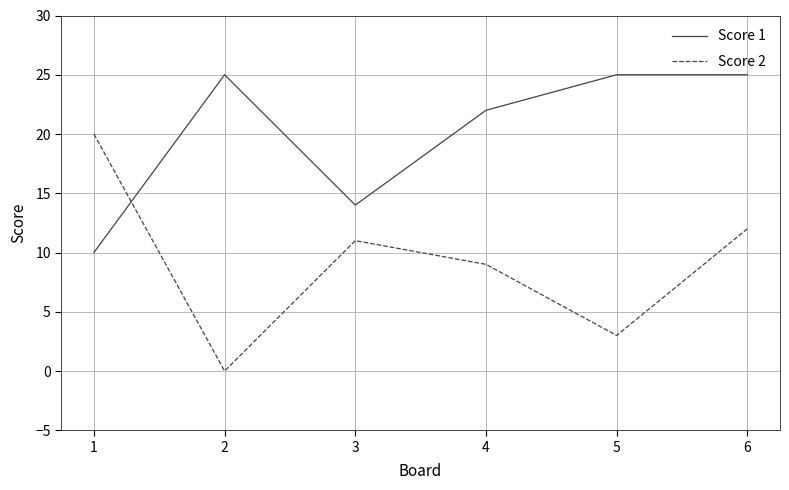

What is the maximum value shown in the chart?

25